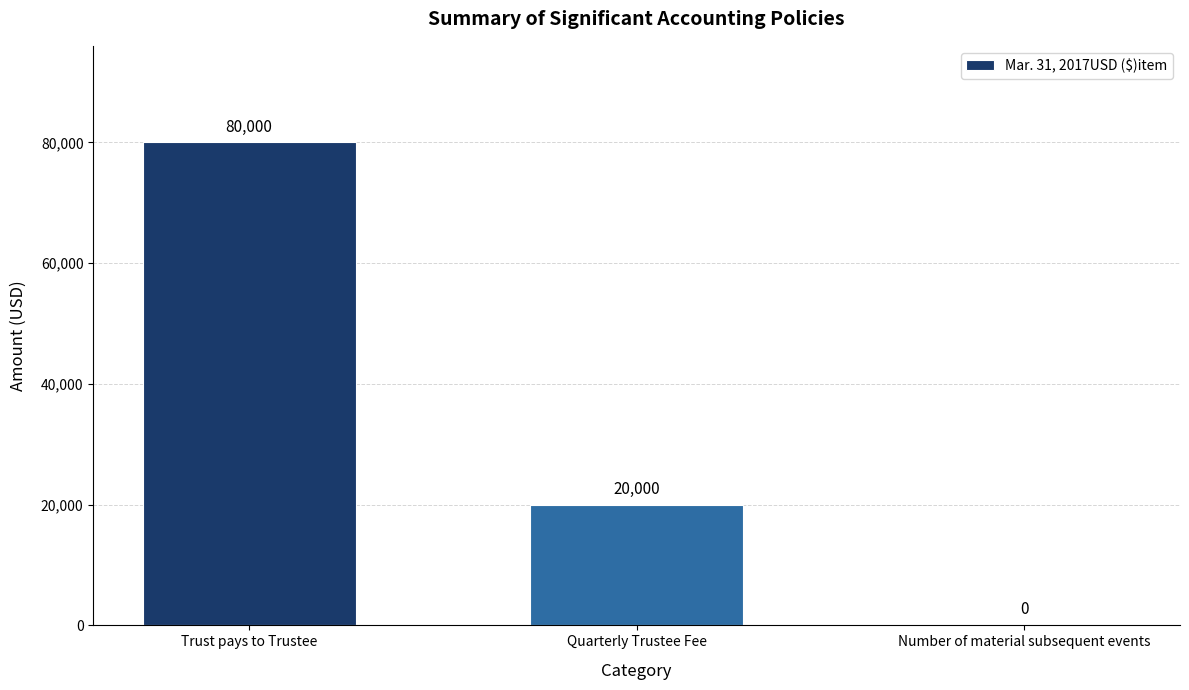

Where does the data first go above 20000?

Trust pays to Trustee